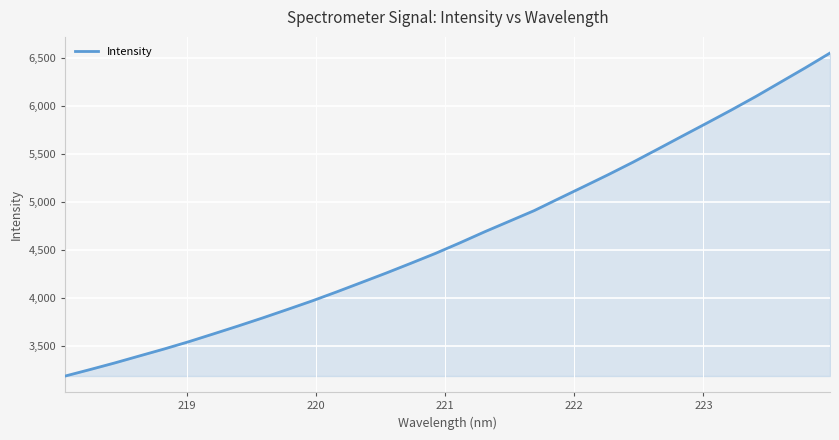

How many values are below 4576?

16